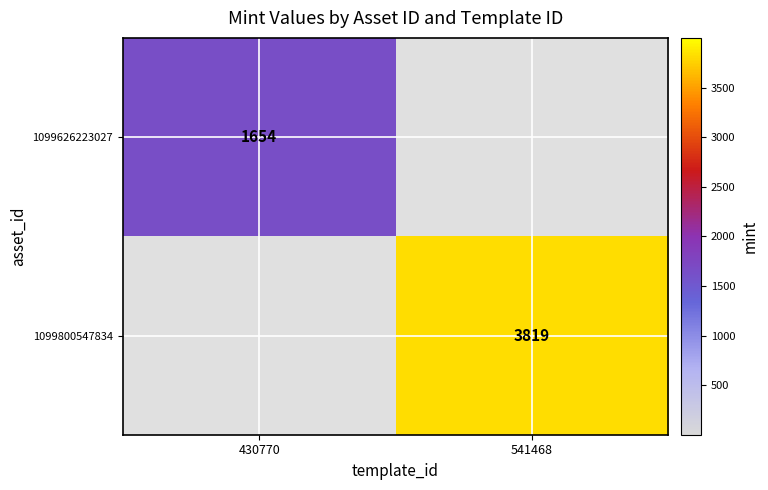

Is the value of 1099800547834 at 541468 greater than the value of 1099626223027 at 430770?

Yes